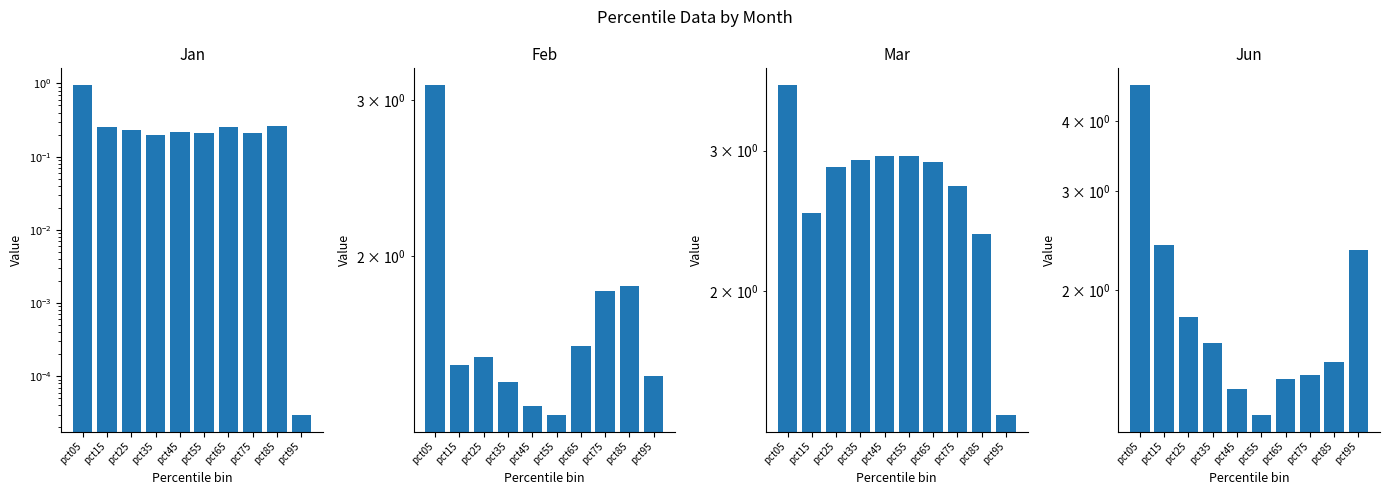

How many data points does each series have?

10